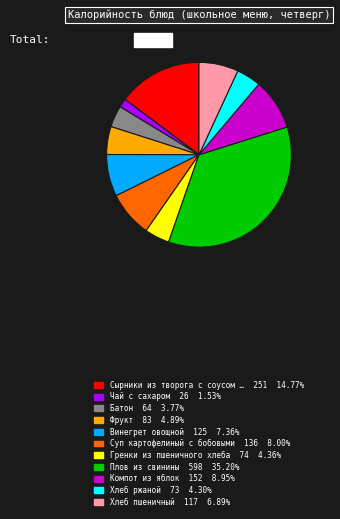

How many segments does this pie chart have?

11